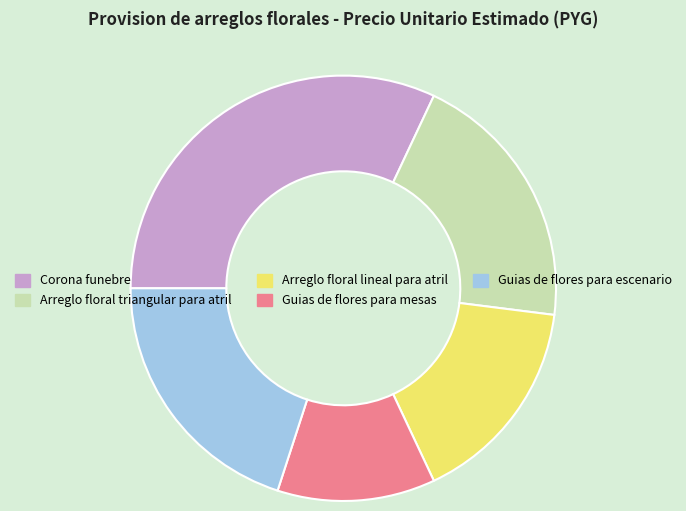

Does Guias de flores para mesas represent more than half of the total?

No